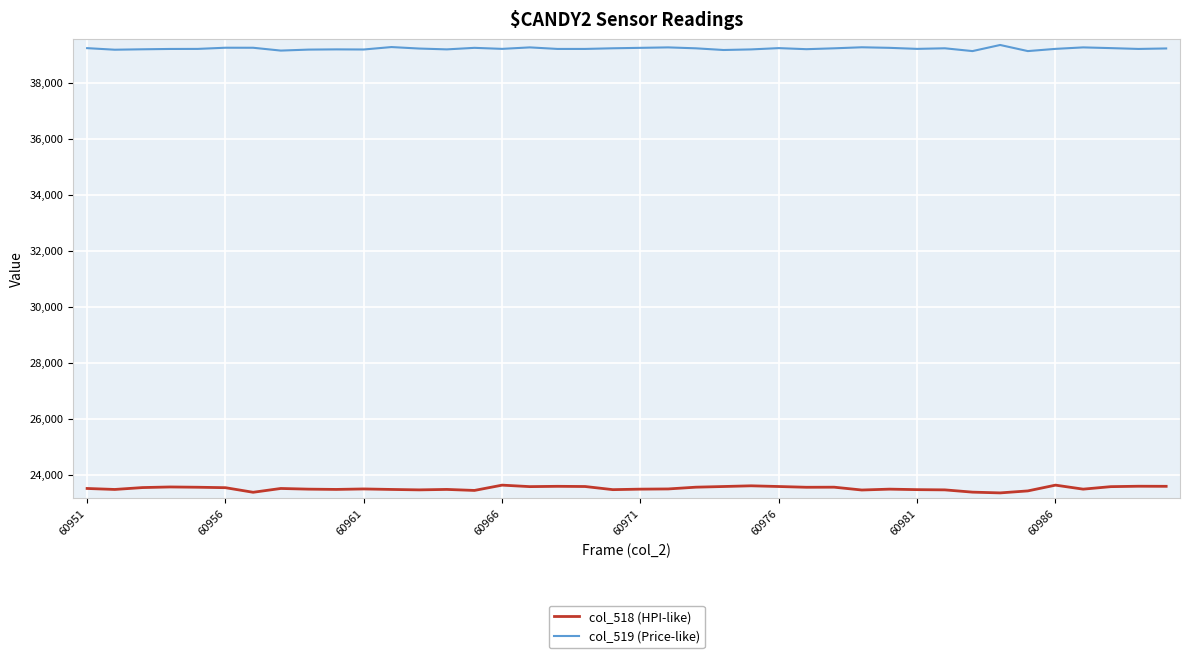

What is the highest value of the col_518 (HPI-like) series?

23624